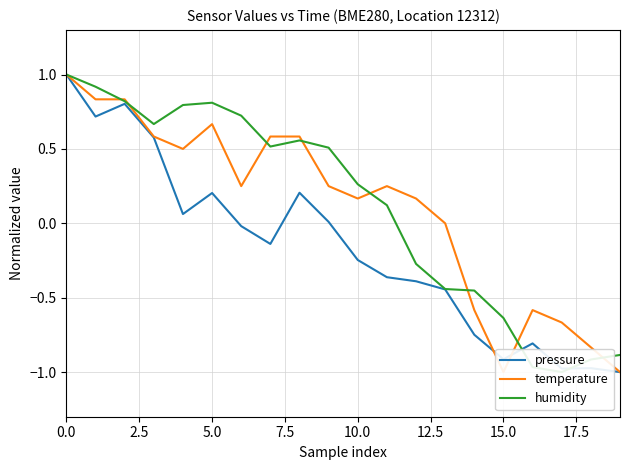

The value of pressure at 15.0 is -1.6. True or false?

False